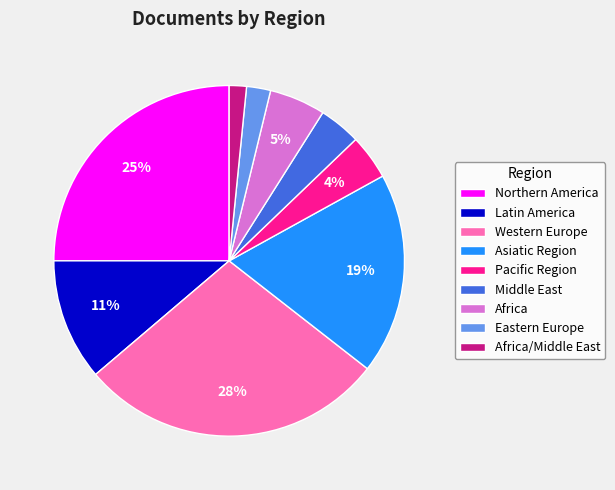

To the nearest percent, what percentage of the pie is Pacific Region?

4%